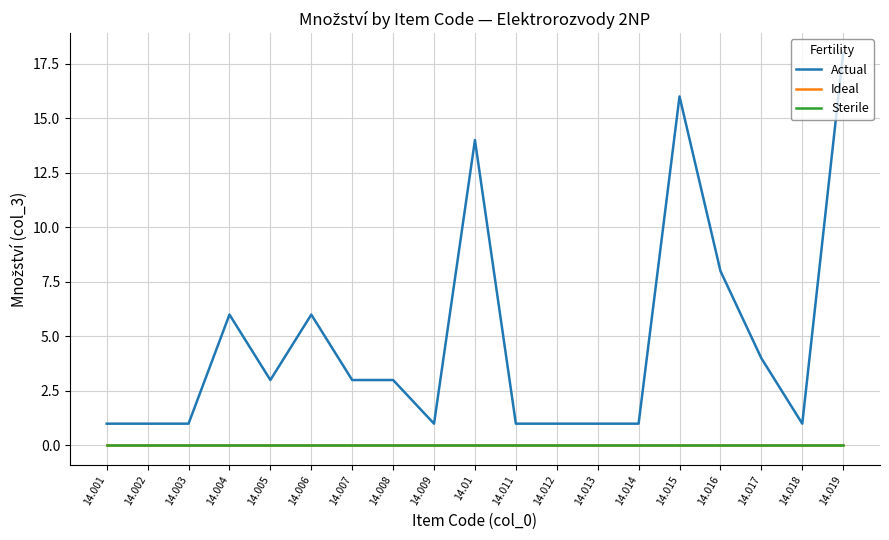

Does the chart display data point markers on the line(s)?

No